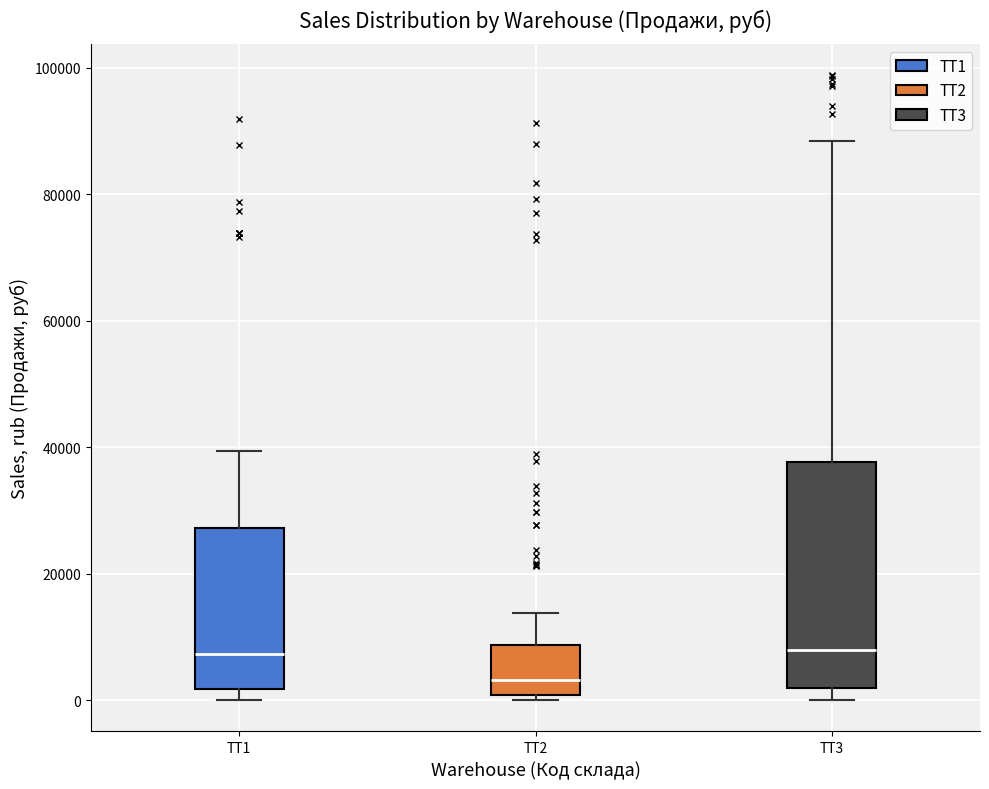

Where is the lower edge of the box for ТТ2 on the y-axis? The values are not printed on the chart, so give them approximately, as read against the axis.

0